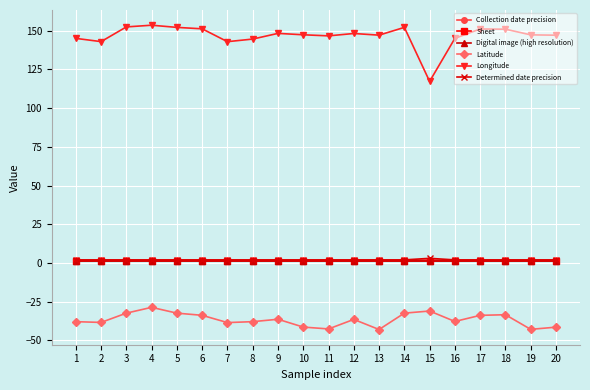

What is the value of the Longitude point at the 1st from the left?

145.1